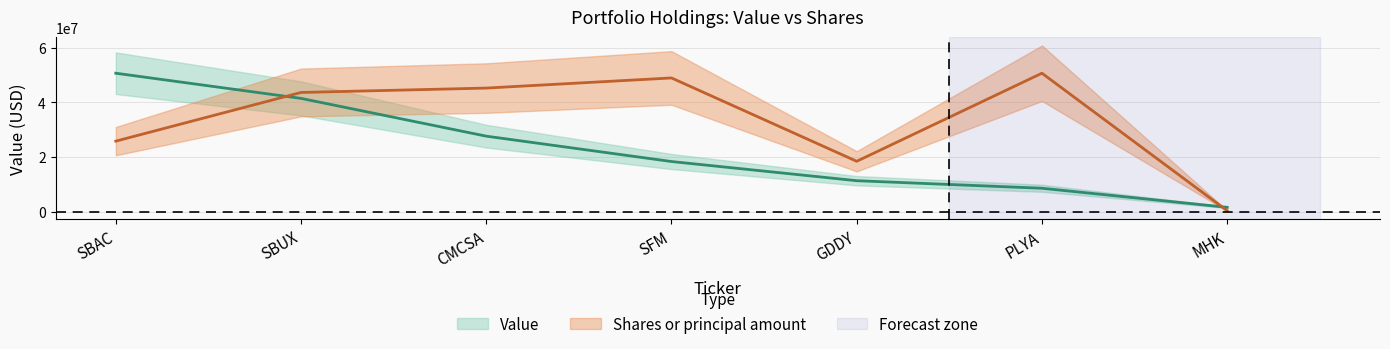

True or false: Shares or principal amount has a value of 45232356.1 at CMCSA.

True